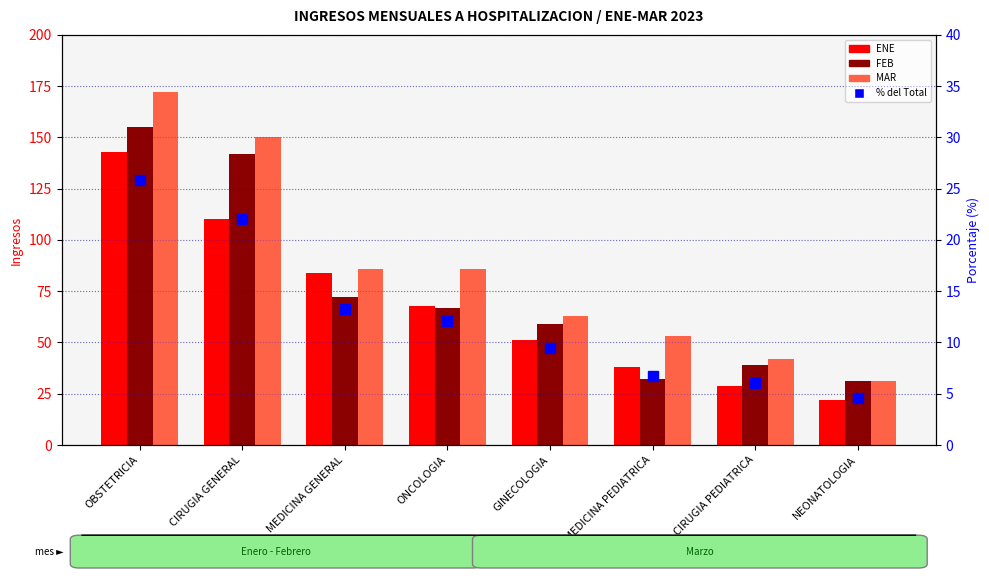

How many groups of bars are there?

8